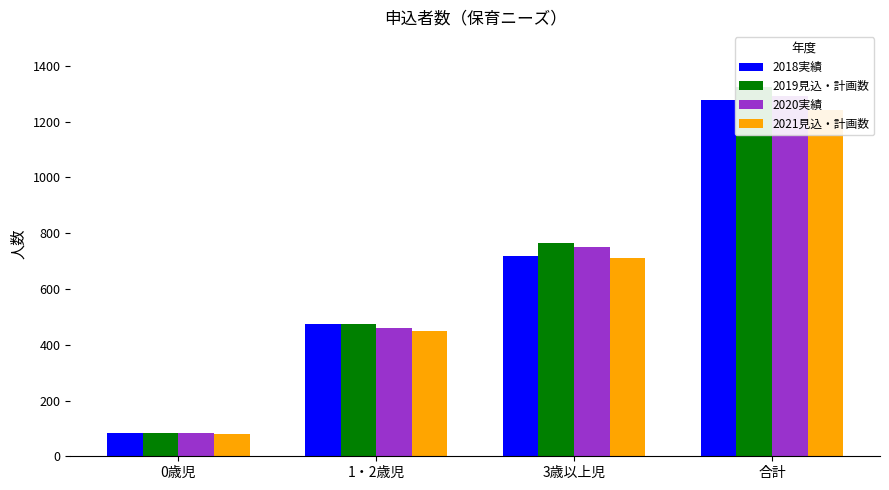

At how many categories does at least one series exceed 810?

1